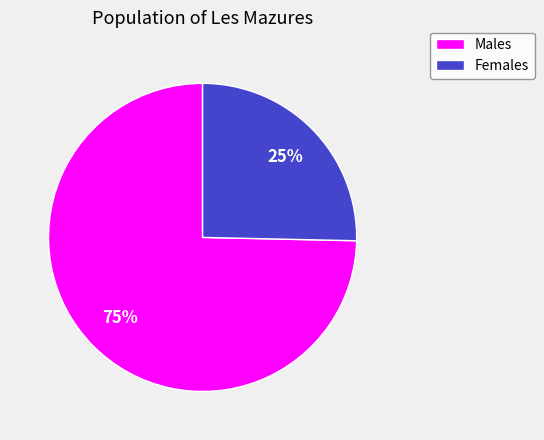

To the nearest percent, what is the average slice percentage?

50%